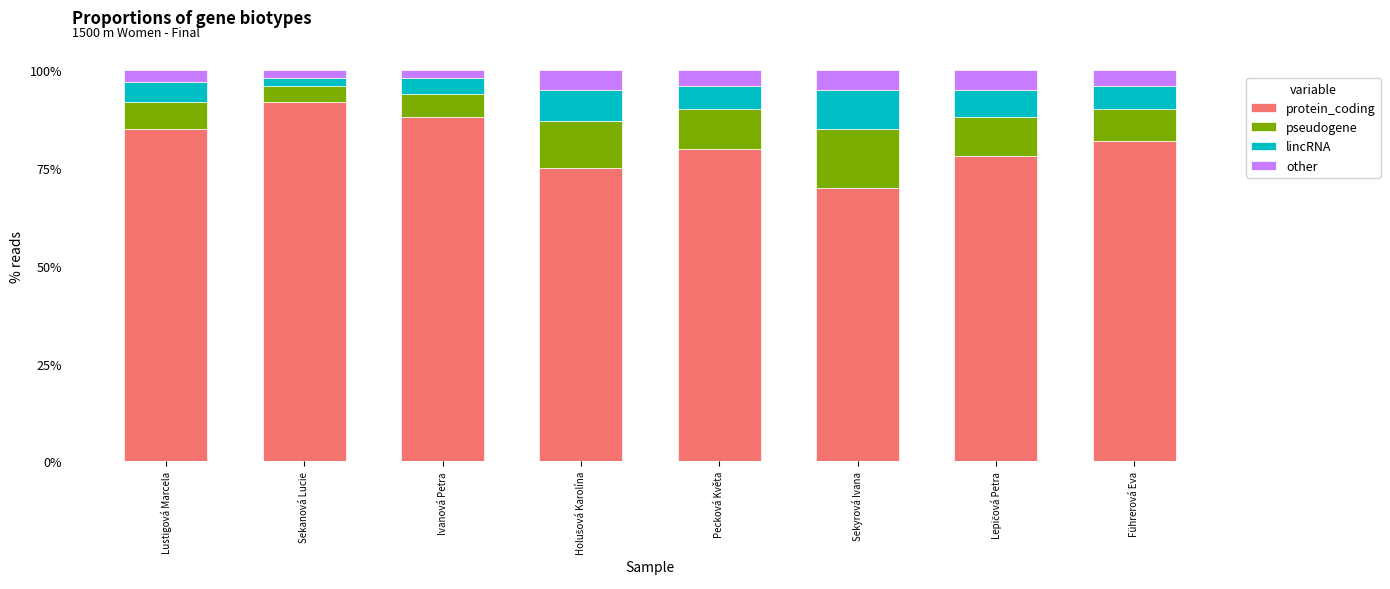

The value of protein_coding at Sekanová Lucie is 92. True or false?

True